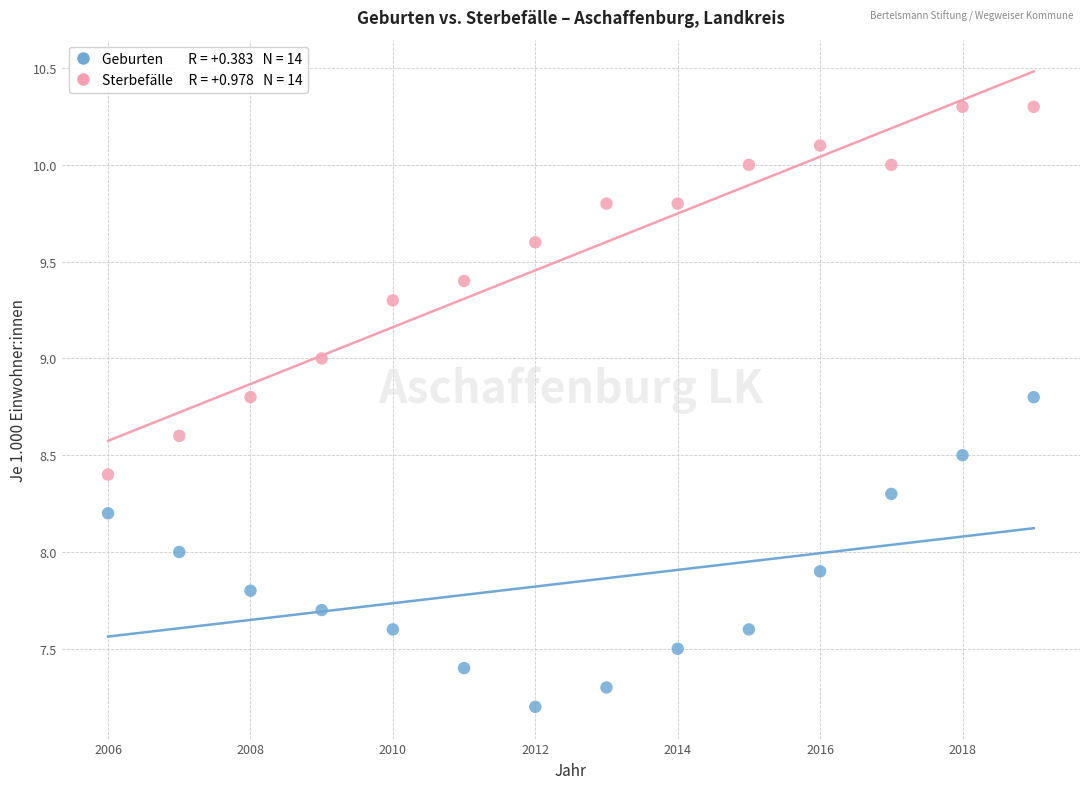

Across all data points, what is the range of Y values (max minus min)?

3.1